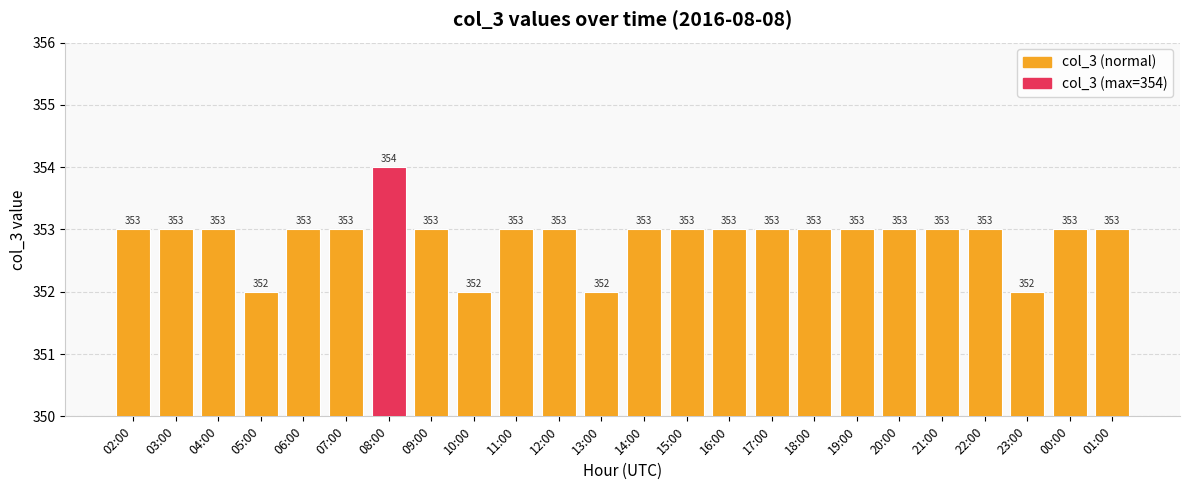

What is the maximum value shown in the chart?

354